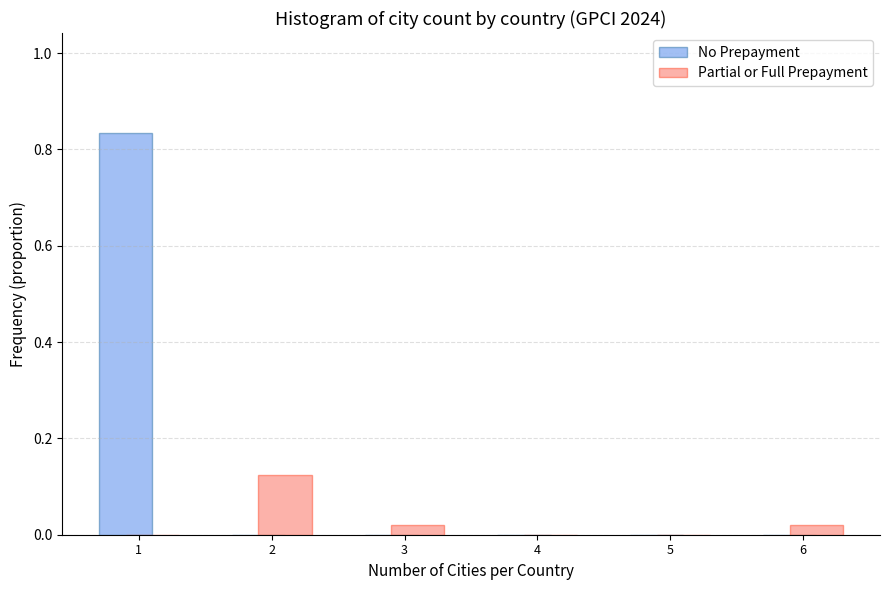

Reading left to right, transcribe this chart: for each range on the x-axis, give the height of each series' bar. The values are not printed on the chart, so give them approximately, as read against the axis.

0.5 to 1.5: No Prepayment=0.84	Partial or Full Prepayment=0
1.5 to 2.5: No Prepayment=0	Partial or Full Prepayment=0.12
2.5 to 3.5: No Prepayment=0	Partial or Full Prepayment=0.02
3.5 to 4.5: No Prepayment=0	Partial or Full Prepayment=0
4.5 to 5.5: No Prepayment=0	Partial or Full Prepayment=0
5.5 to 6.5: No Prepayment=0	Partial or Full Prepayment=0.02